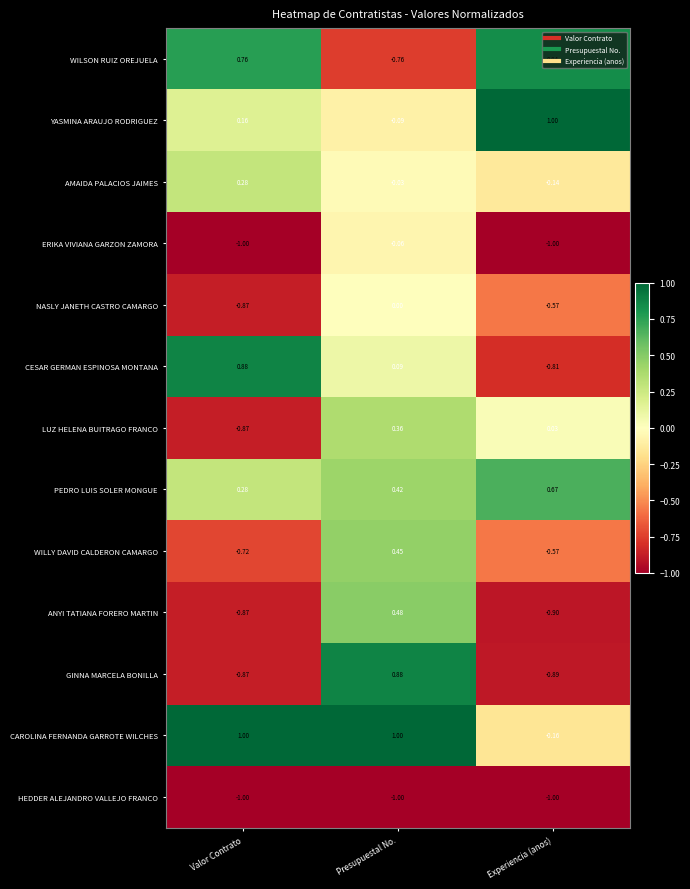

At which category is the sum across all series the highest?

Presupuestal No.